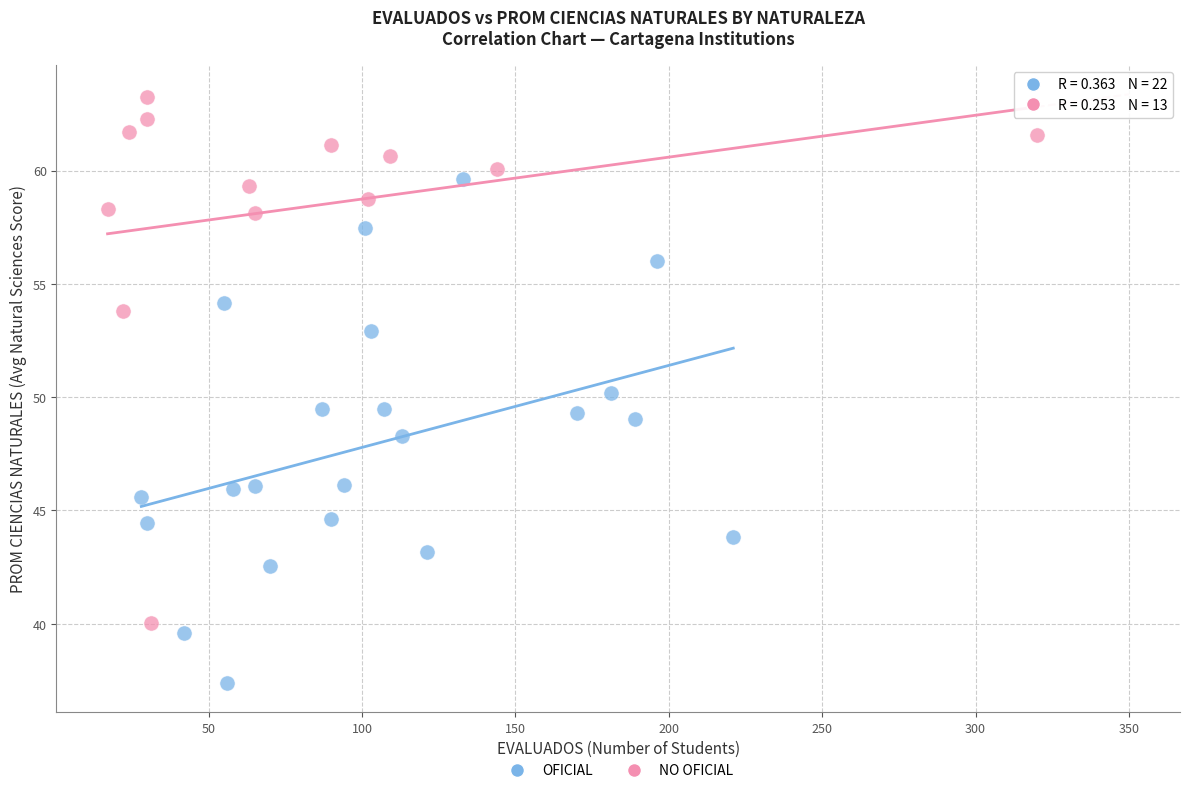

Which series reaches the maximum Y coordinate?

NO OFICIAL